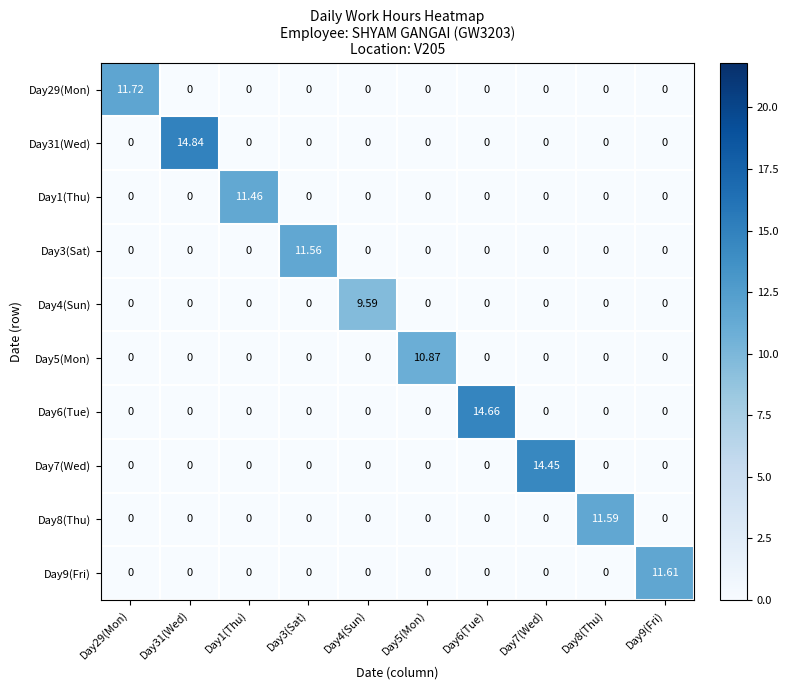

Which has a higher value, Day29(Mon) or Day9(Fri)?

Day29(Mon)